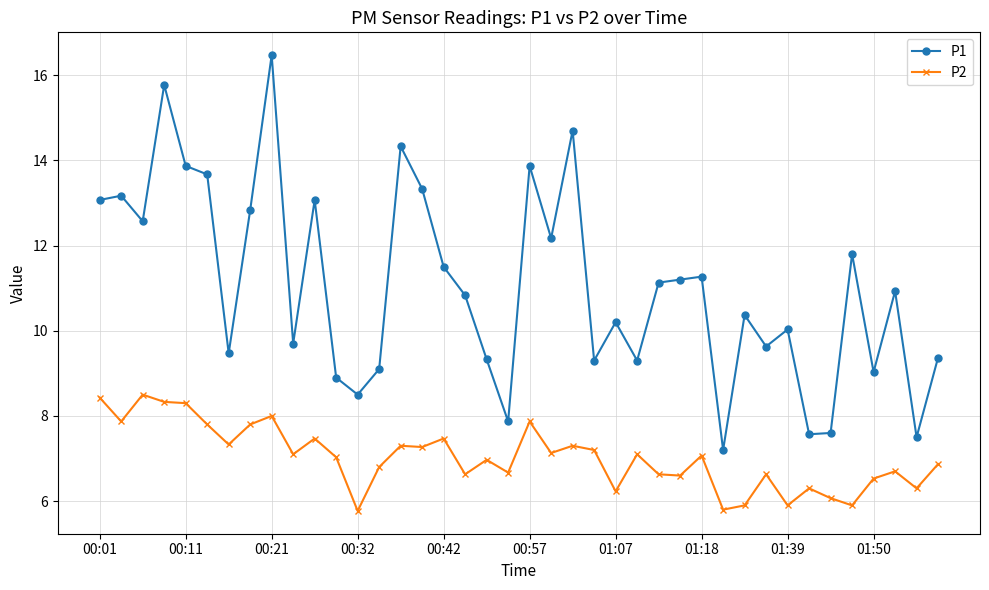

Rank the series by their average value, from lowest to highest.

P2, P1